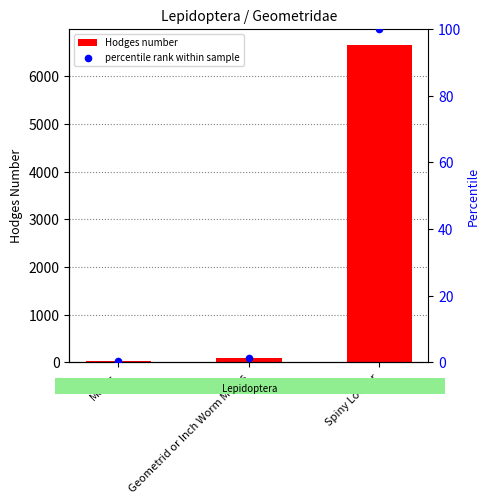

Which series contains the lowest Y value?

percentile rank within sample